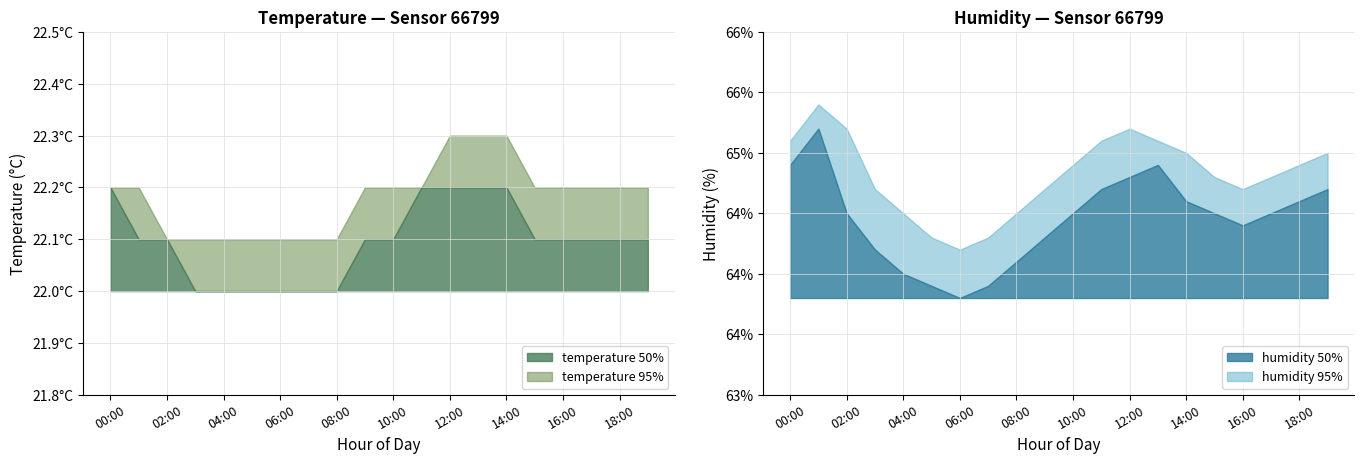

Does the chart have visible grid lines?

Yes